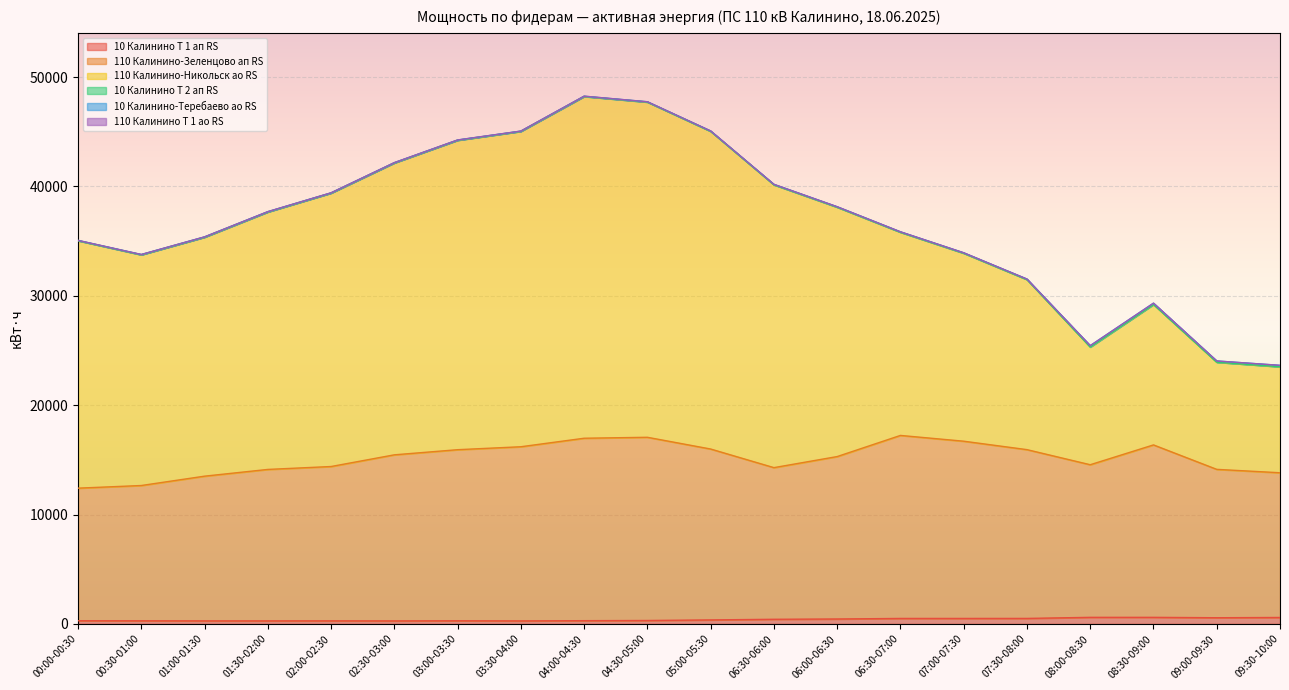

Which series changed the most between 02:30-03:00 and 07:00-07:30?

110 Калинино-Никольск ао RS